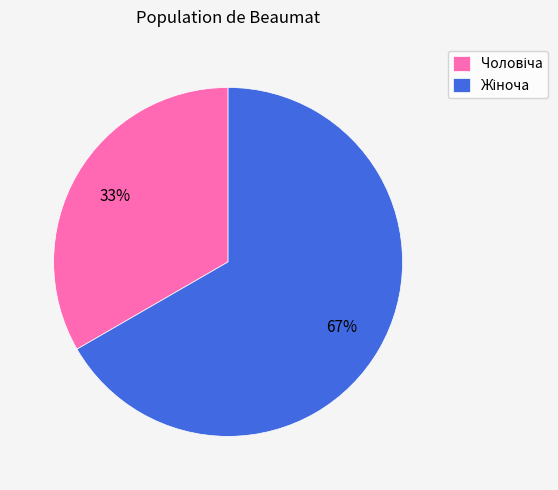

To the nearest percent, what is the average slice percentage?

50%